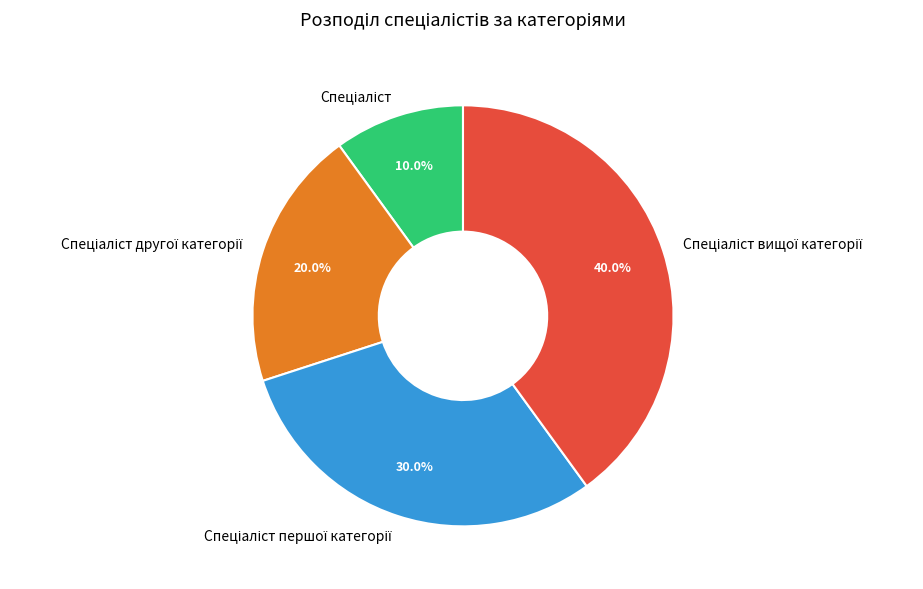

Is there a majority slice in this chart?

No